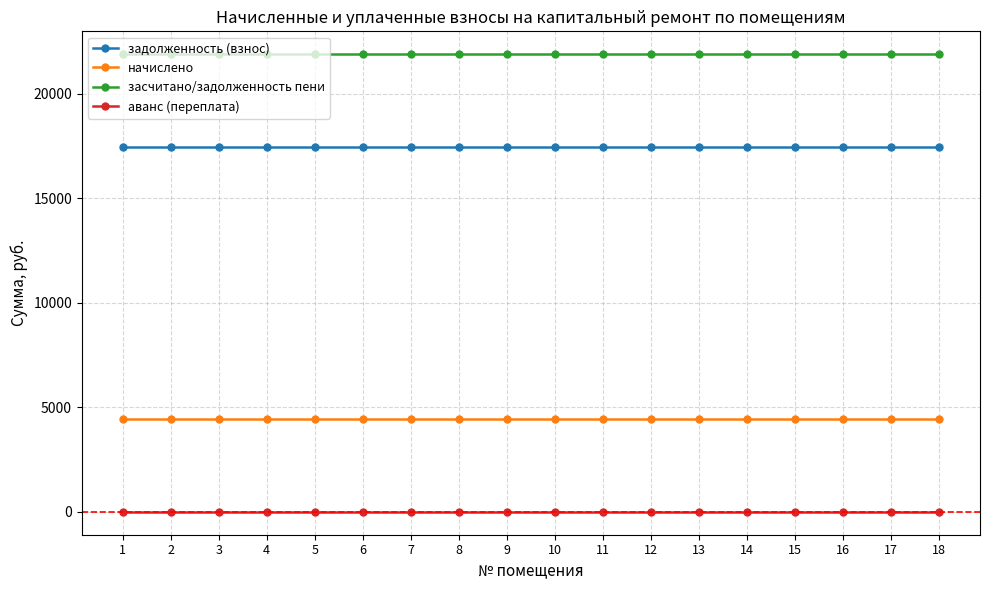

What is the value of the задолженность (взнос) point at the 11th from the left?

17472.0